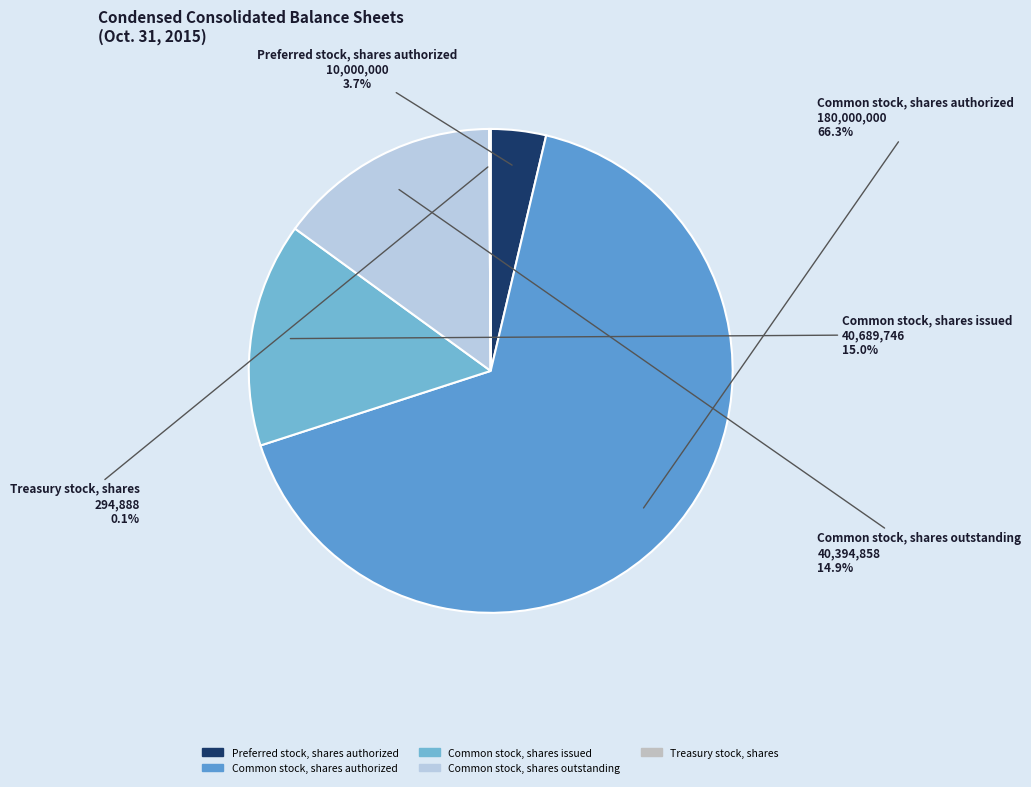

What is the ratio of the value at Common stock, shares outstanding to the value at Preferred stock, shares authorized?

4.0